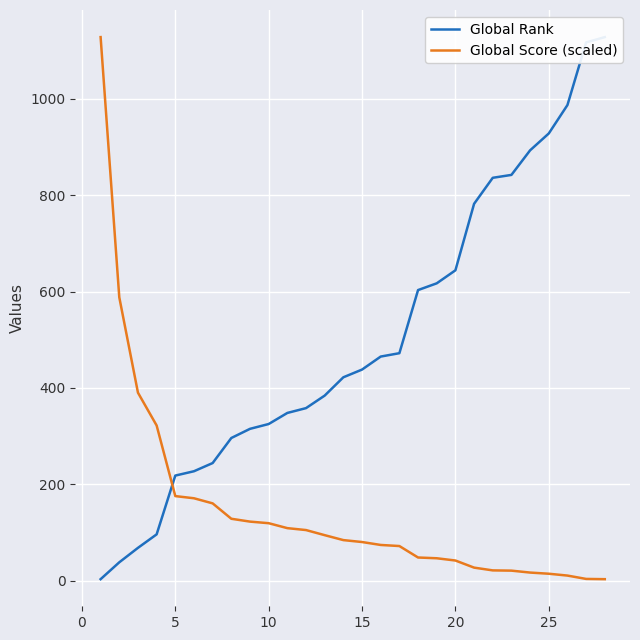

What is the difference between the maximum and minimum values in the Global Rank series?

1125.0